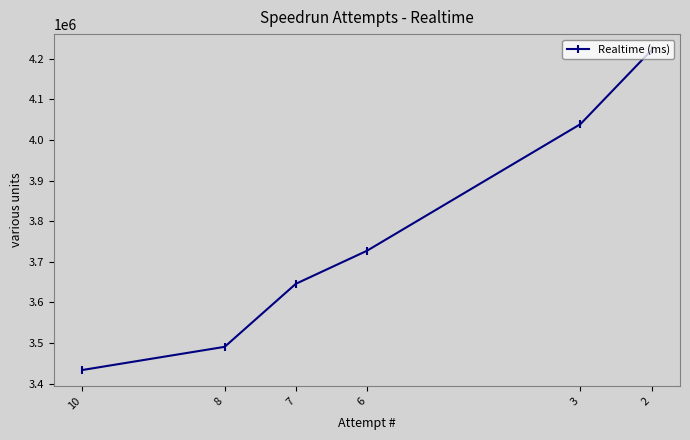

Reading left to right, list all the values displayed in this chart.

10=3433622	8=3490660	7=3645794	6=3727168	3=4038890	2=4221198